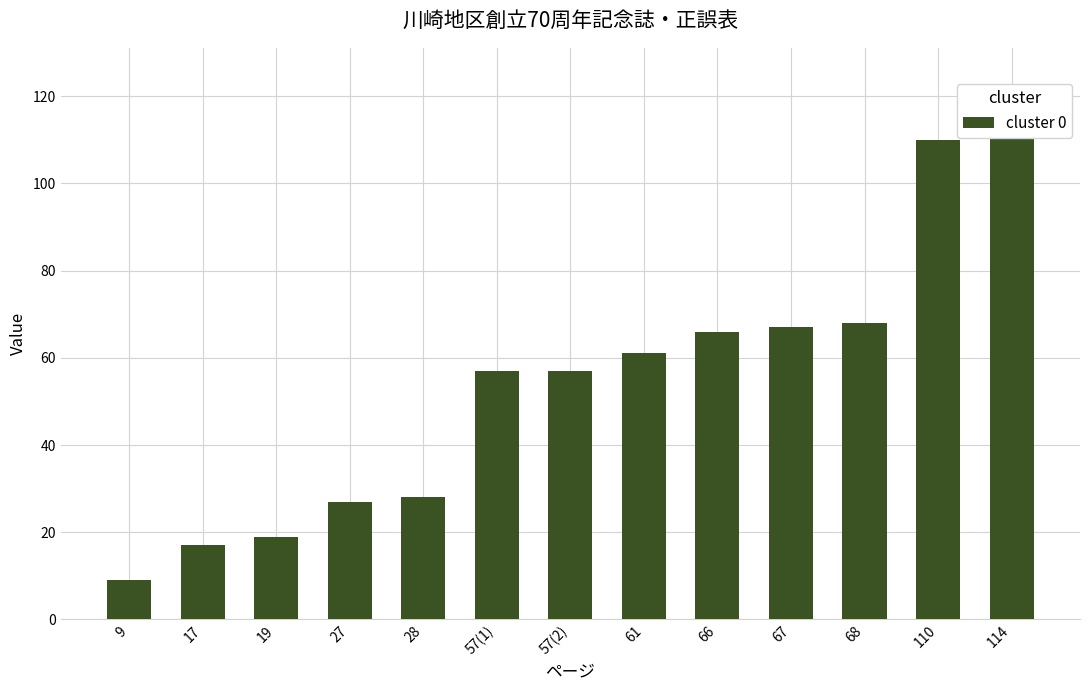

At which label is the value closest to 61?

61